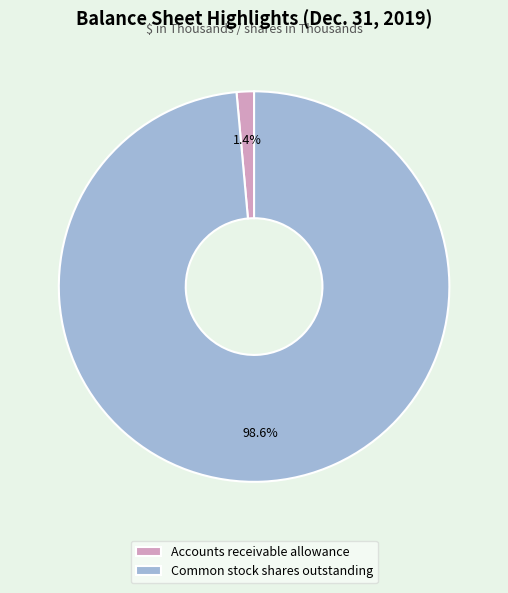

How many slices are in this pie chart?

2